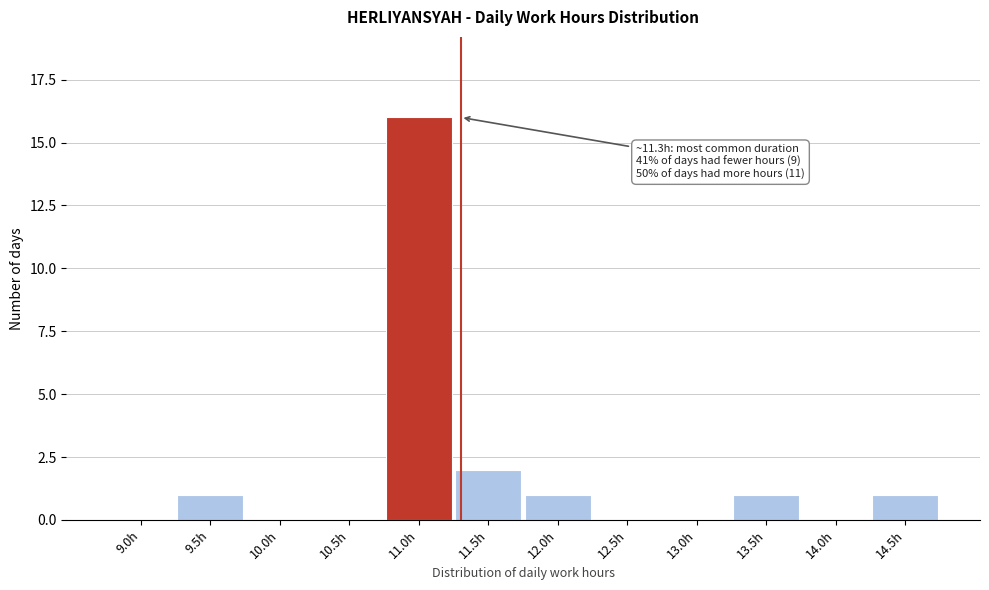

Reading left to right, extract all data points from this chart.

9.0h=0	9.5h=1	10.0h=0	10.5h=0	11.0h=16	11.5h=2	12.0h=1	12.5h=0	13.0h=0	13.5h=1	14.0h=0	14.5h=1